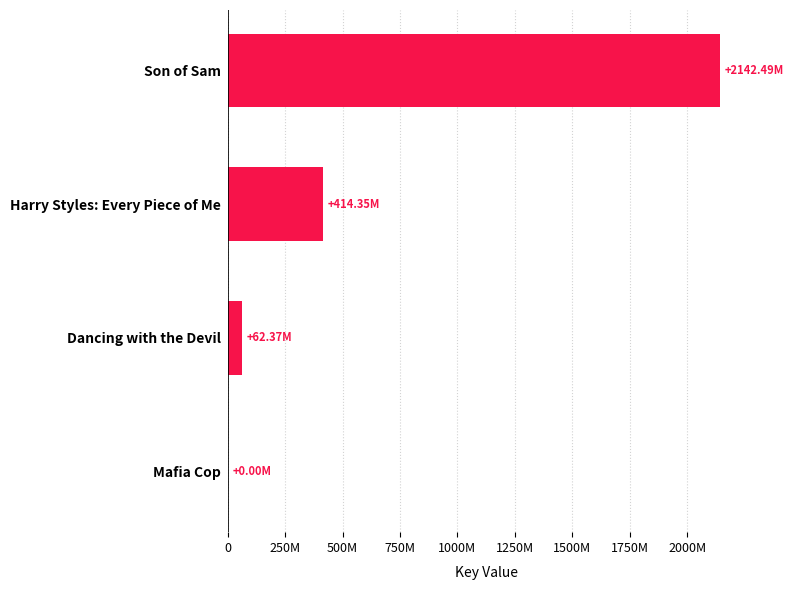

What is the average value?

654801318